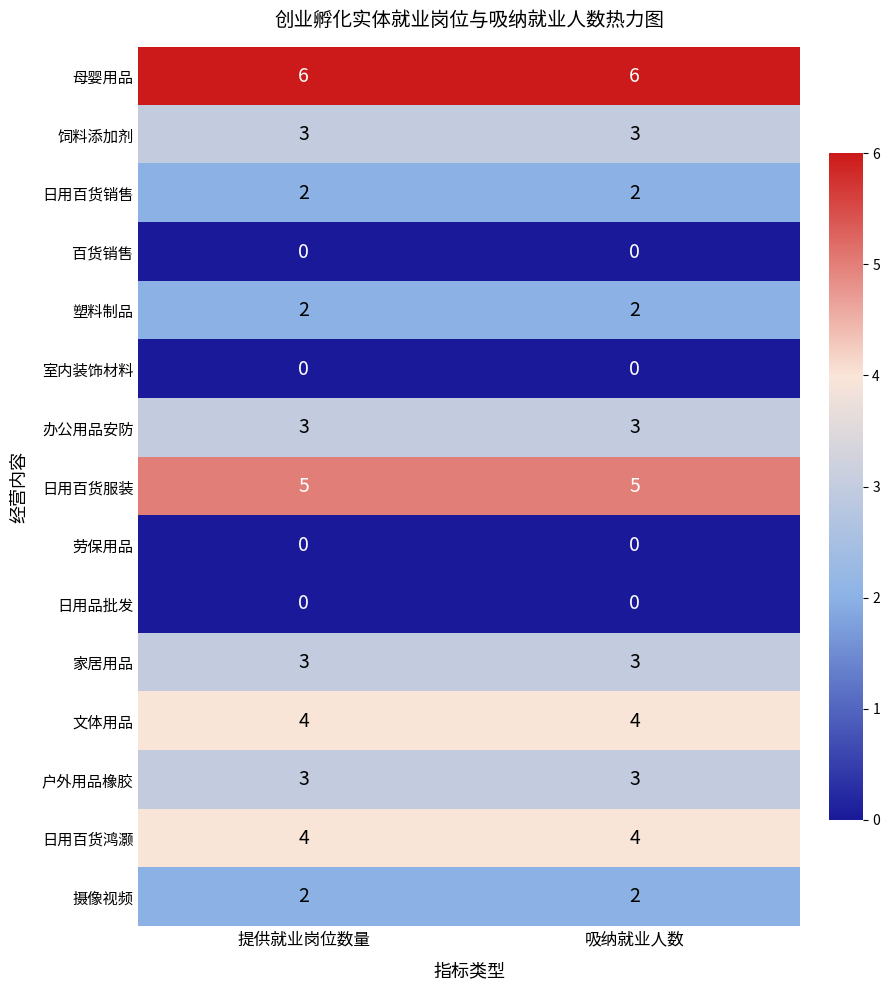

Reading left to right, list all the values displayed in this chart.

母婴用品: 6	6
饲料添加剂: 3	3
日用百货销售: 2	2
百货销售: 0	0
塑料制品: 2	2
室内装饰材料: 0	0
办公用品安防: 3	3
日用百货服装: 5	5
劳保用品: 0	0
日用品批发: 0	0
家居用品: 3	3
文体用品: 4	4
户外用品橡胶: 3	3
日用百货鸿灏: 4	4
摄像视频: 2	2